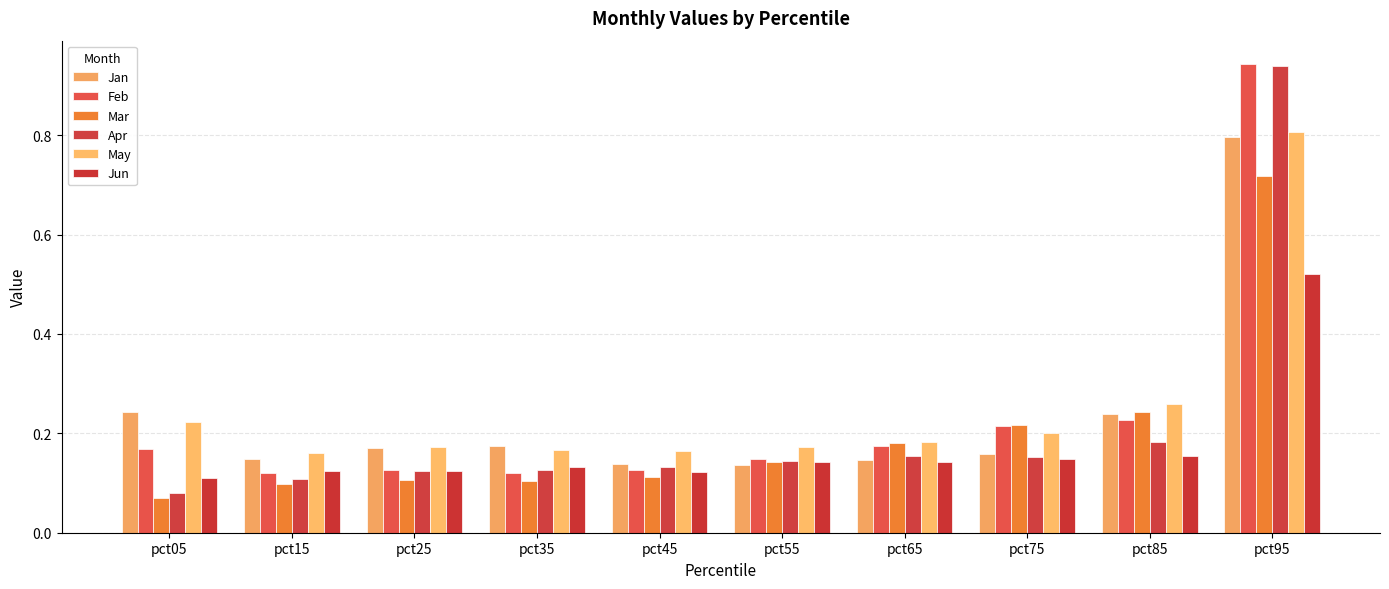

How many data points does each series have?

10